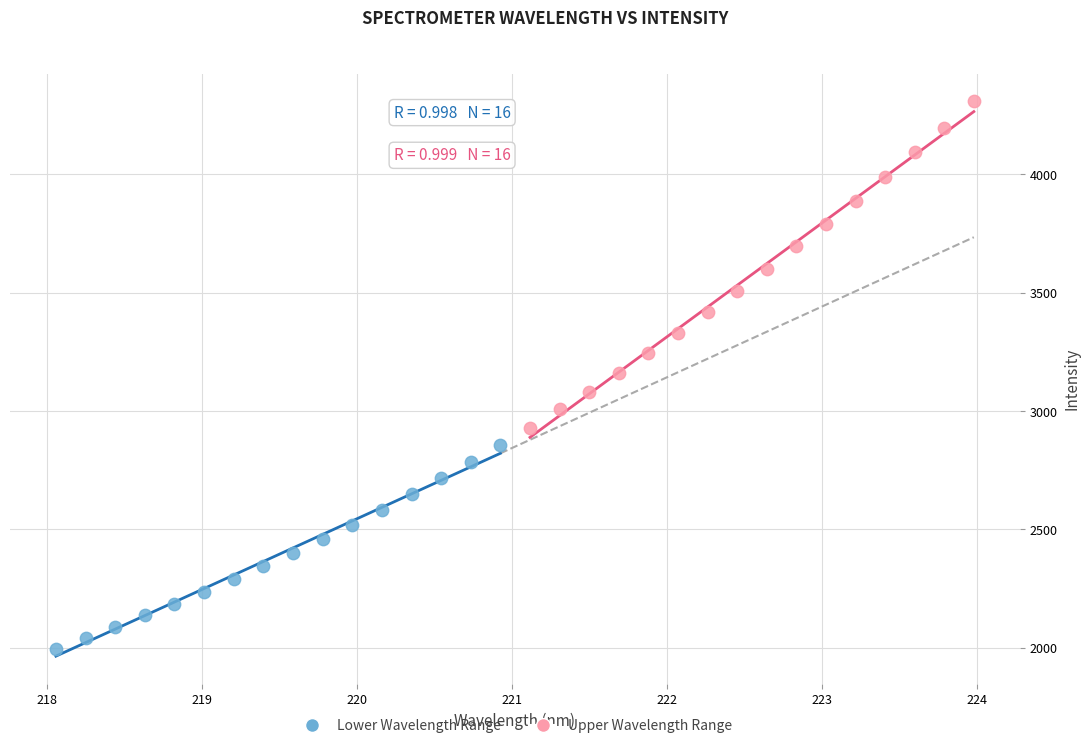

Which series has the largest Y range (max minus min)?

Upper Wavelength Range